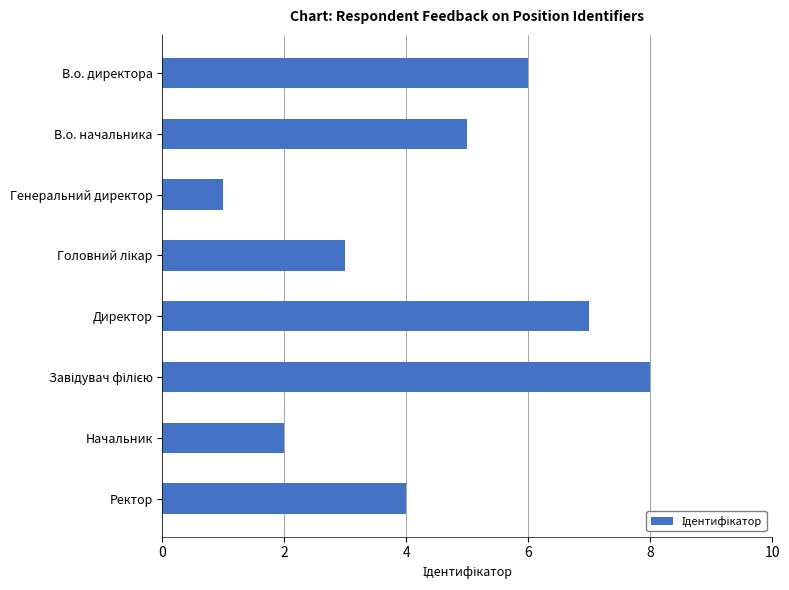

Is it true that the value at В.о. начальника is 5?

True